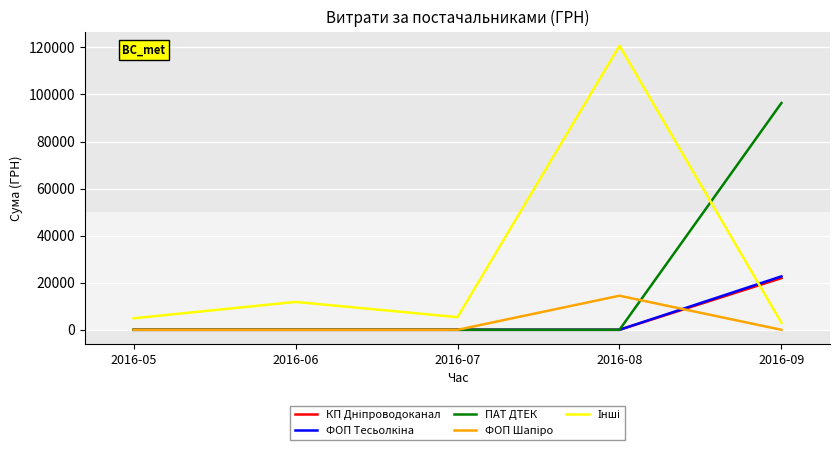

Which series changed the most between 2016-06 and 2016-09?

ПАТ ДТЕК